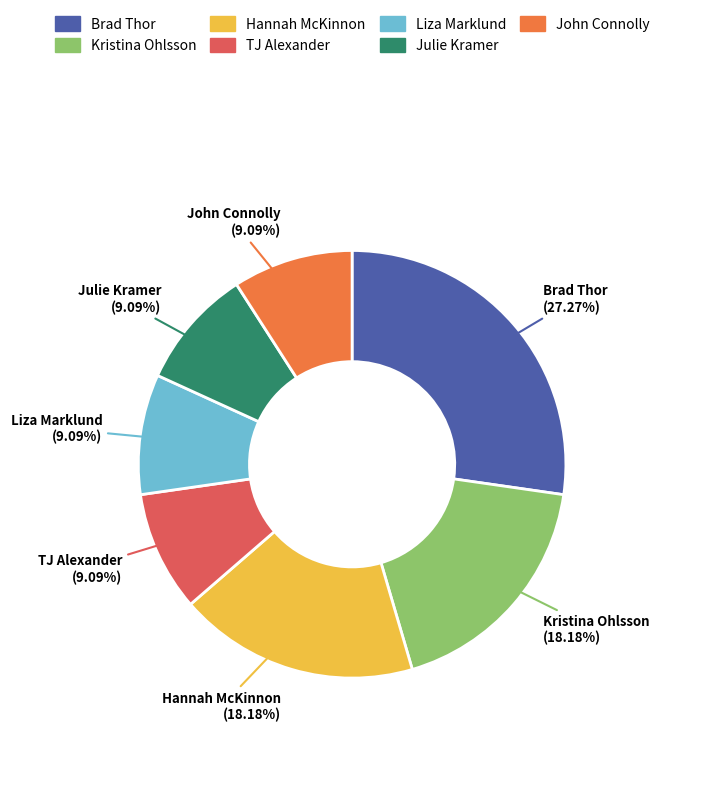

Approximately how many times larger is the value at Hannah McKinnon compared to Brad Thor?

0.7